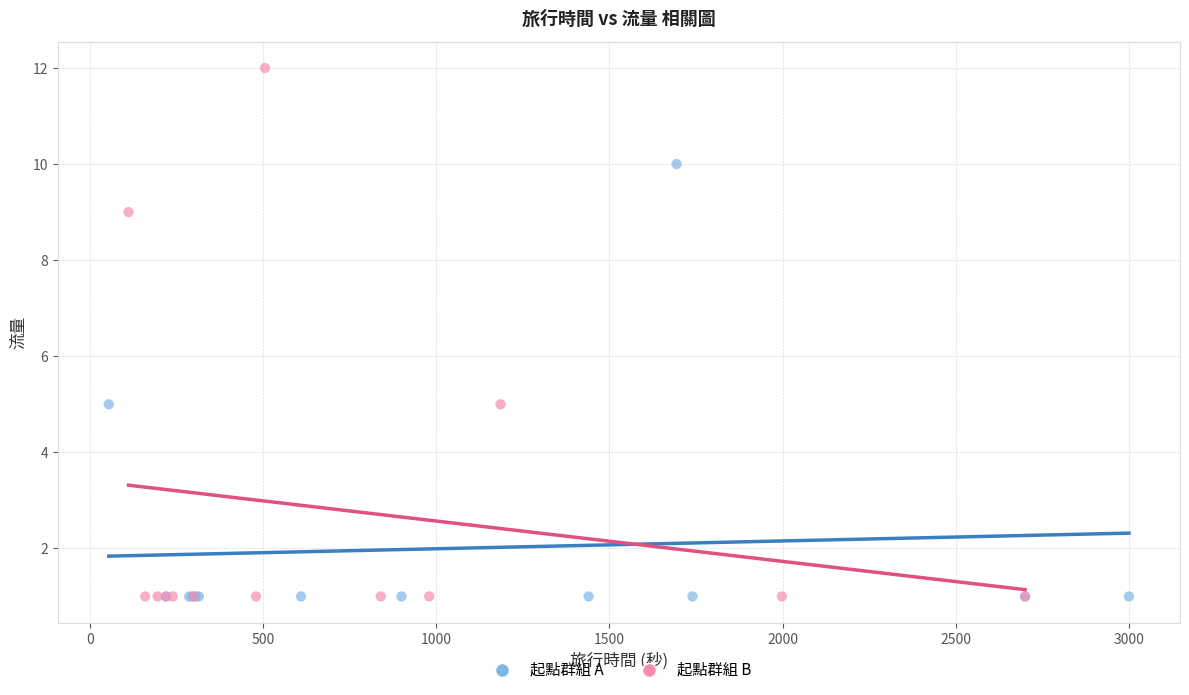

Which series contains the highest Y value?

起點群組 B